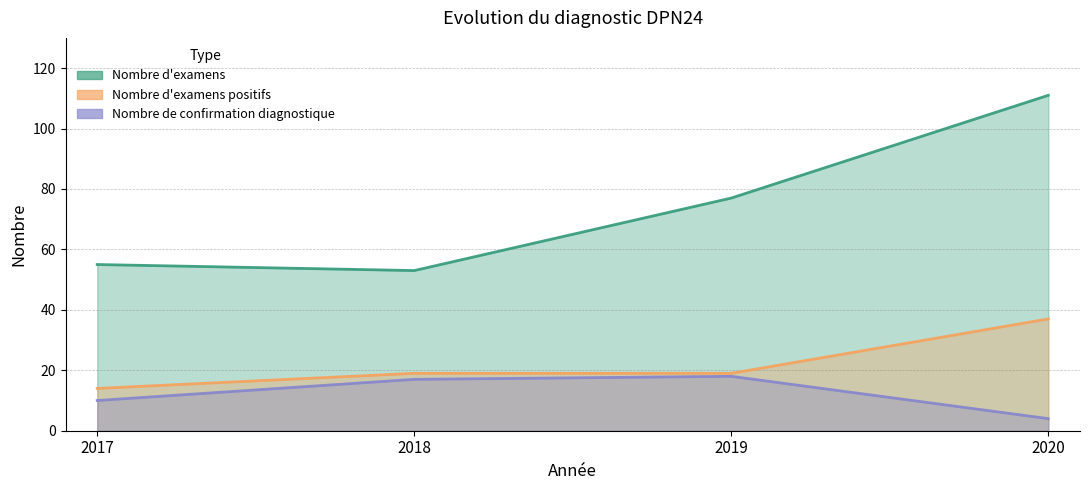

What is the difference between the maximum and minimum values in the Nombre d'examens series?

58